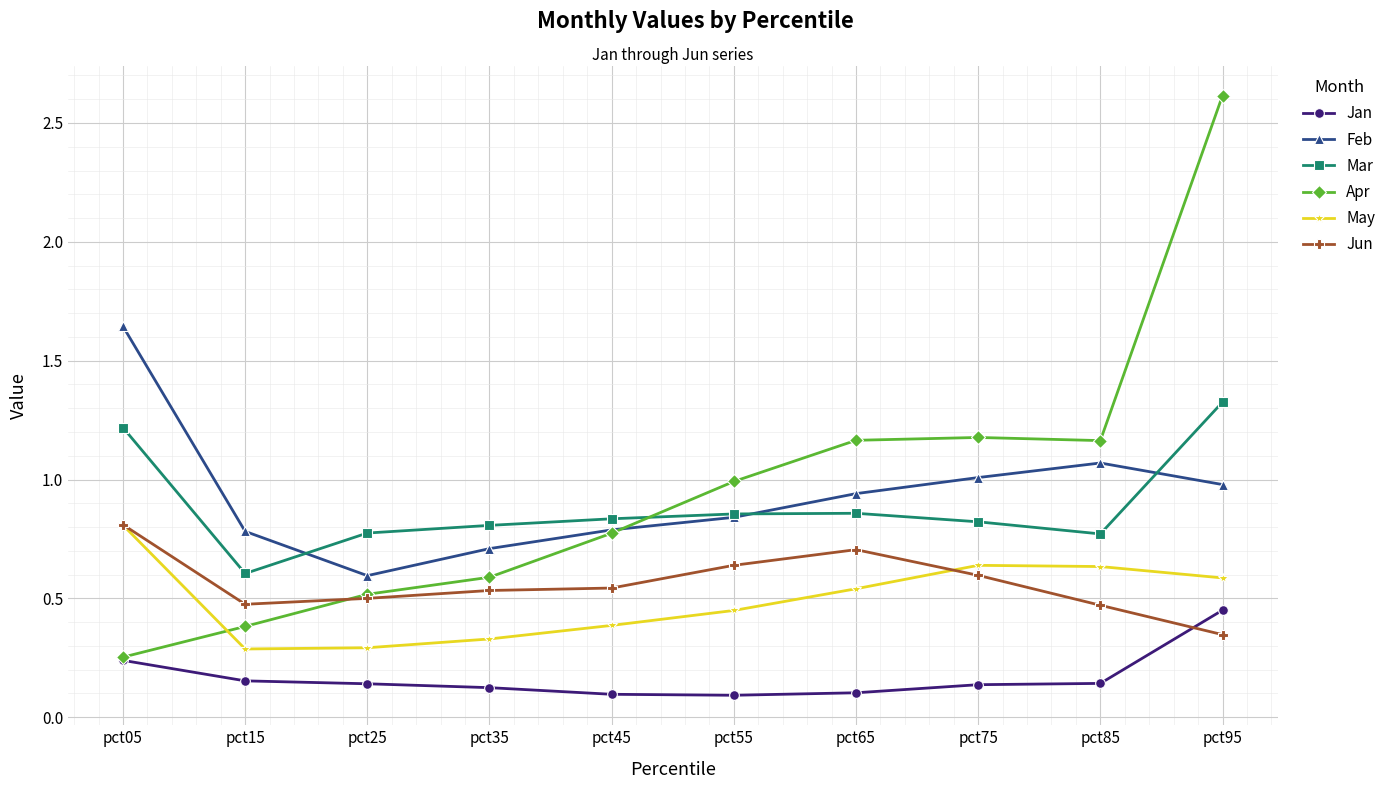

The value of May at pct95 is 0.2. True or false?

False